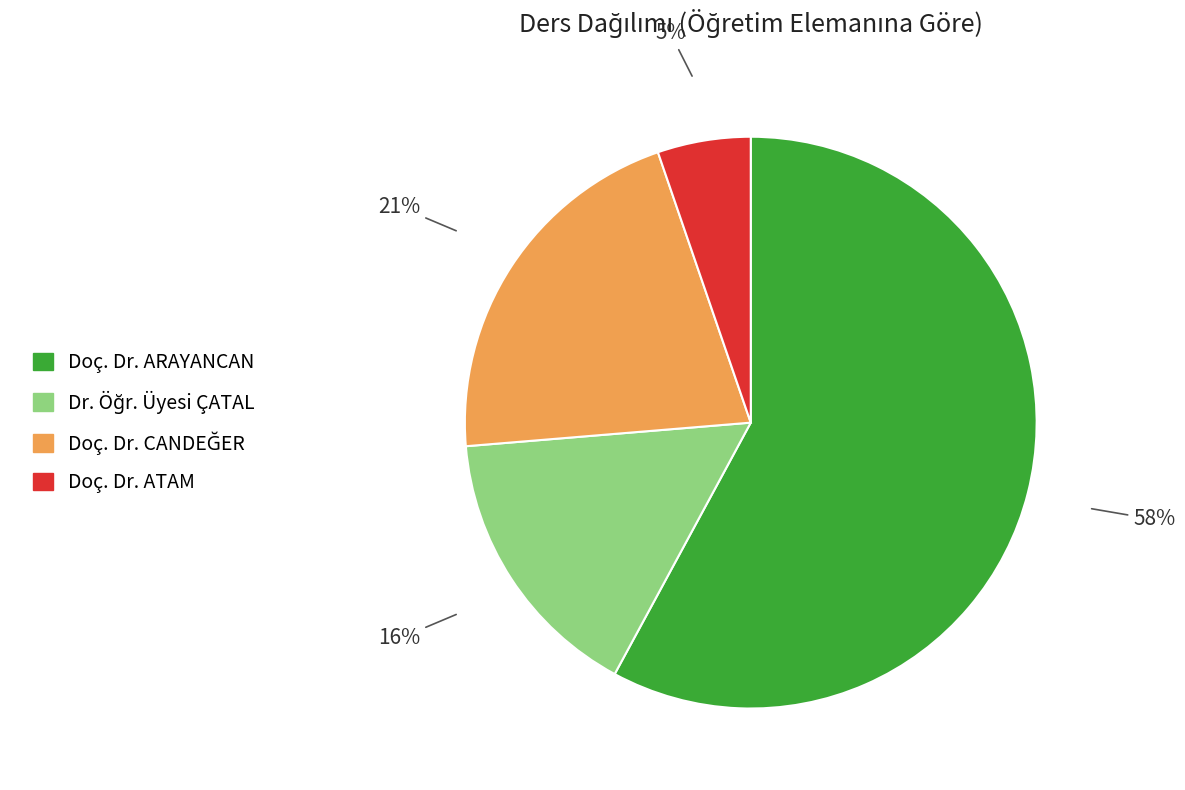

The Doç. Dr. ATAM slice represents 1% of the pie. True or false?

False